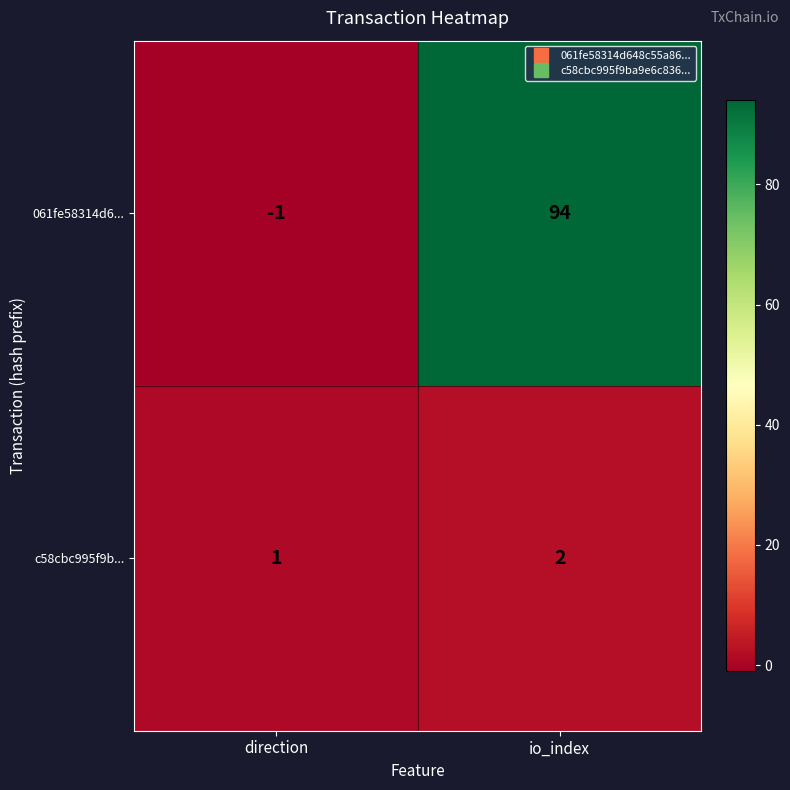

At which label is c58cbc995f9b... closest to 1?

direction